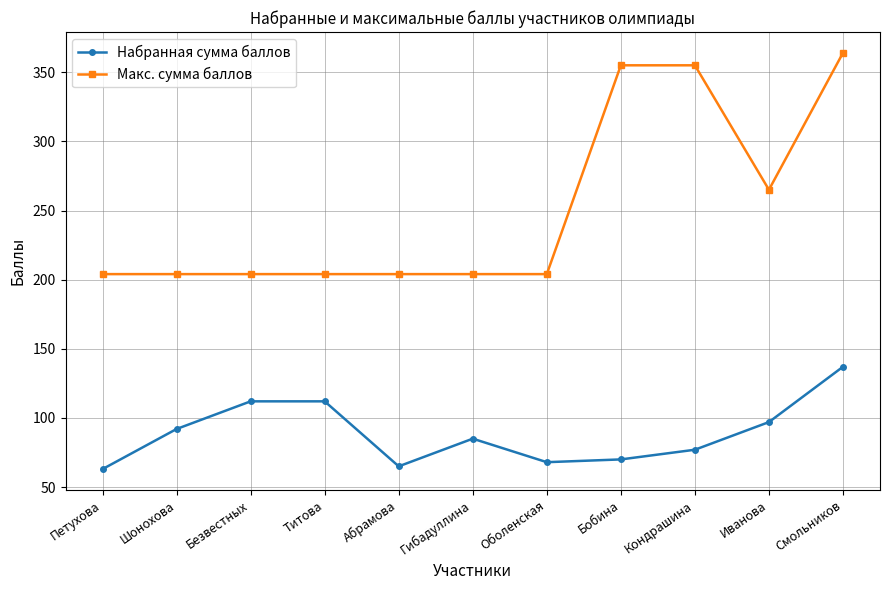

What is the value of the Набранная сумма баллов point at the 9th from the left?

77